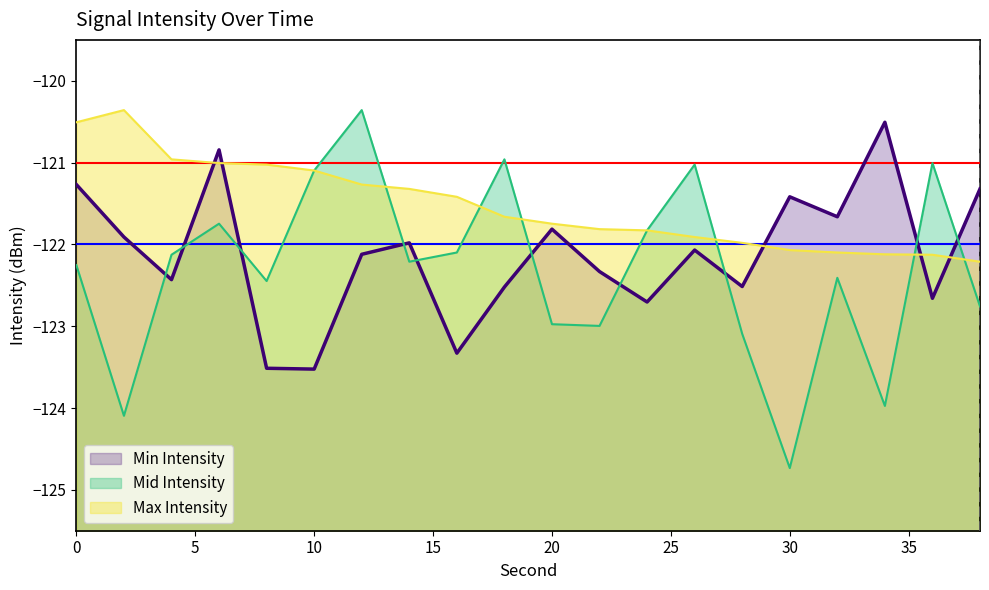

At which category does the chart reach its peak across all series?

12